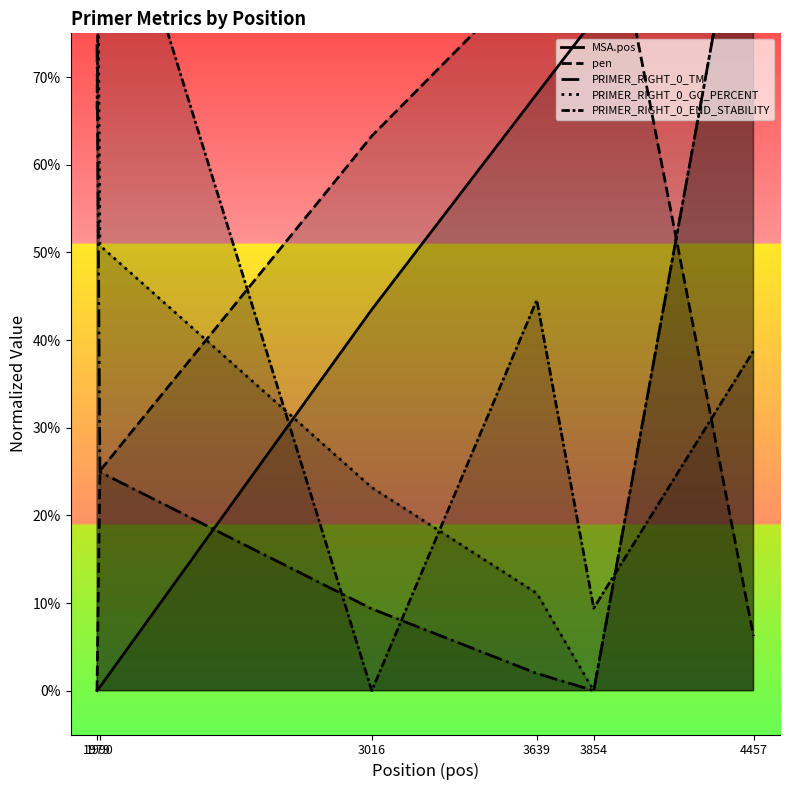

True or false: PRIMER_RIGHT_0_GC_PERCENT and PRIMER_RIGHT_0_TM cross at least once.

False